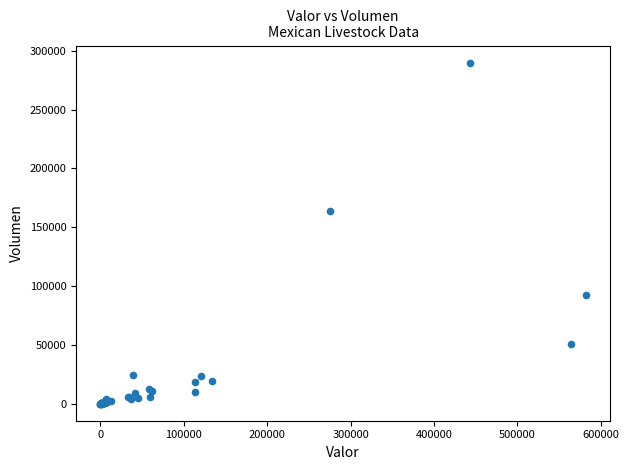

What Y value in the scatter plot is closest to 145031?

163690